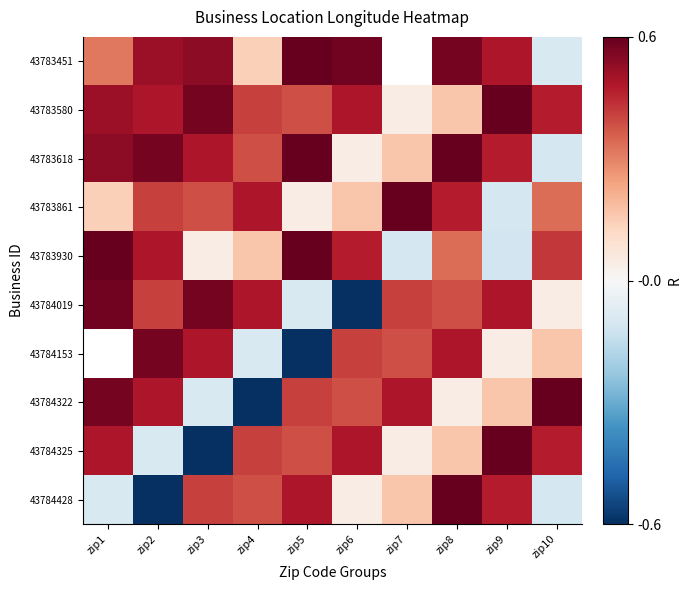

At which label does 43784153 first exceed 0?

zip2